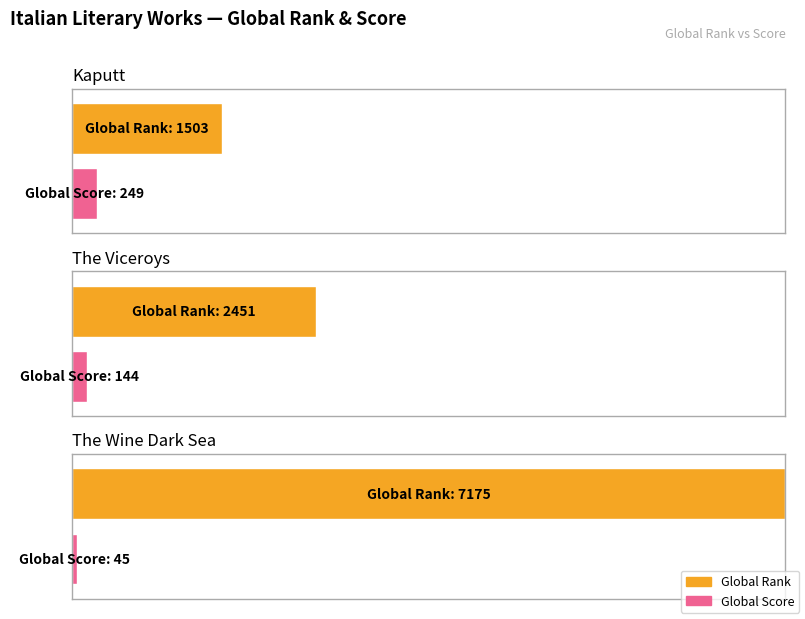

What position from the left is The Wine Dark Sea?

3